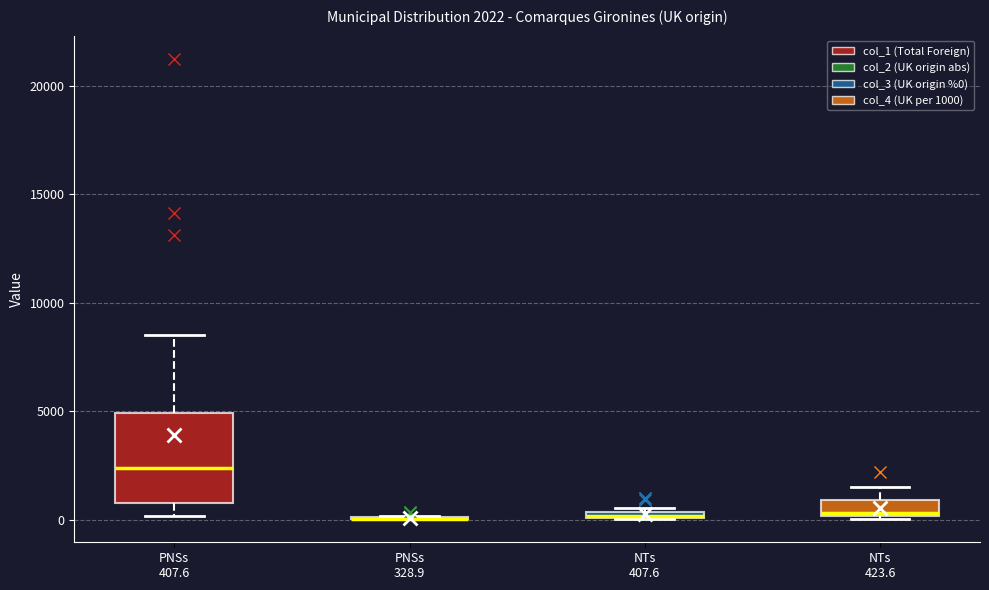

Comparing the boxes themselves (not the whiskers), which one is the tallest?

PNSs 407.6